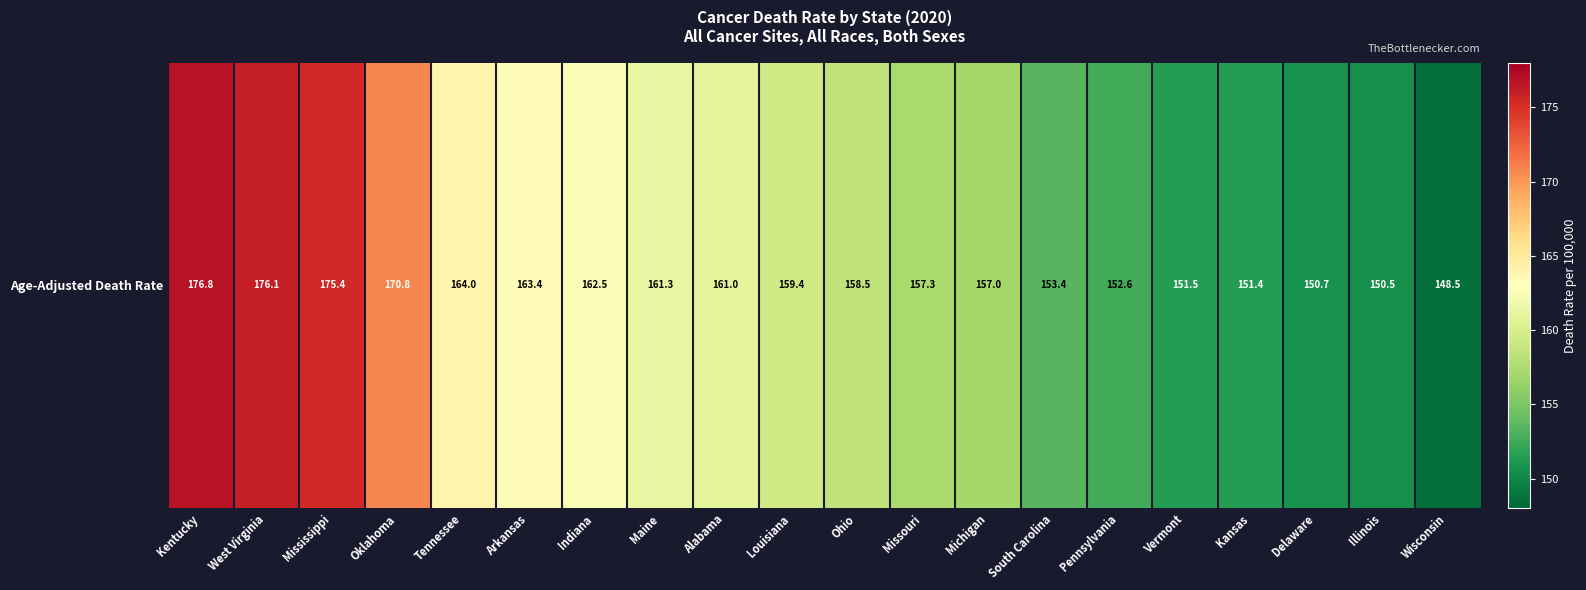

Rank the categories by value from lowest to highest.

Wisconsin, Illinois, Delaware, Kansas, Vermont, Pennsylvania, South Carolina, Michigan, Missouri, Ohio, Louisiana, Alabama, Maine, Indiana, Arkansas, Tennessee, Oklahoma, Mississippi, West Virginia, Kentucky